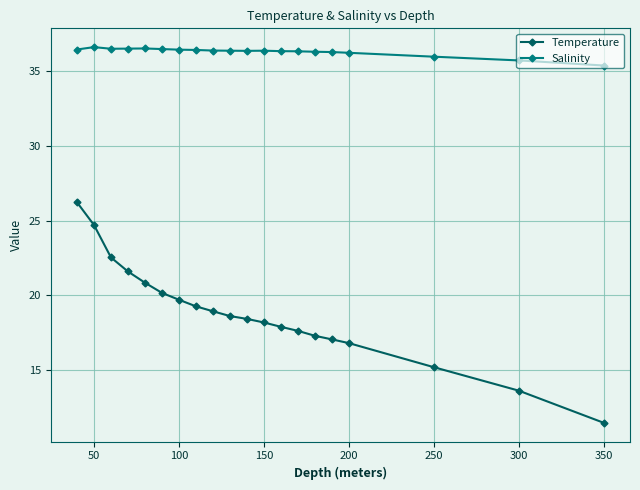

How many lines are shown in the chart?

2